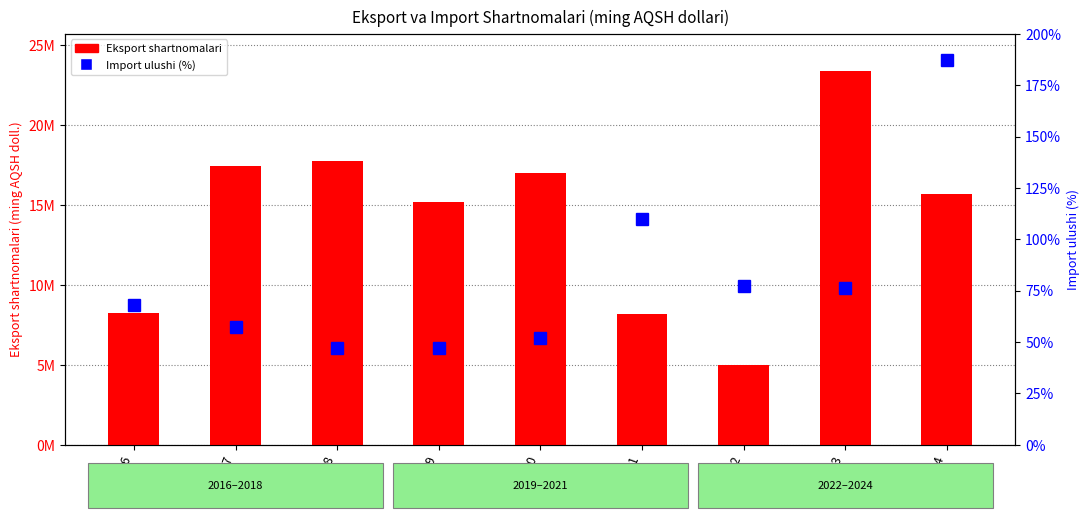

Rank the series by their maximum value, from highest to lowest.

Eksport shartnomalari, Import ulushi (%)